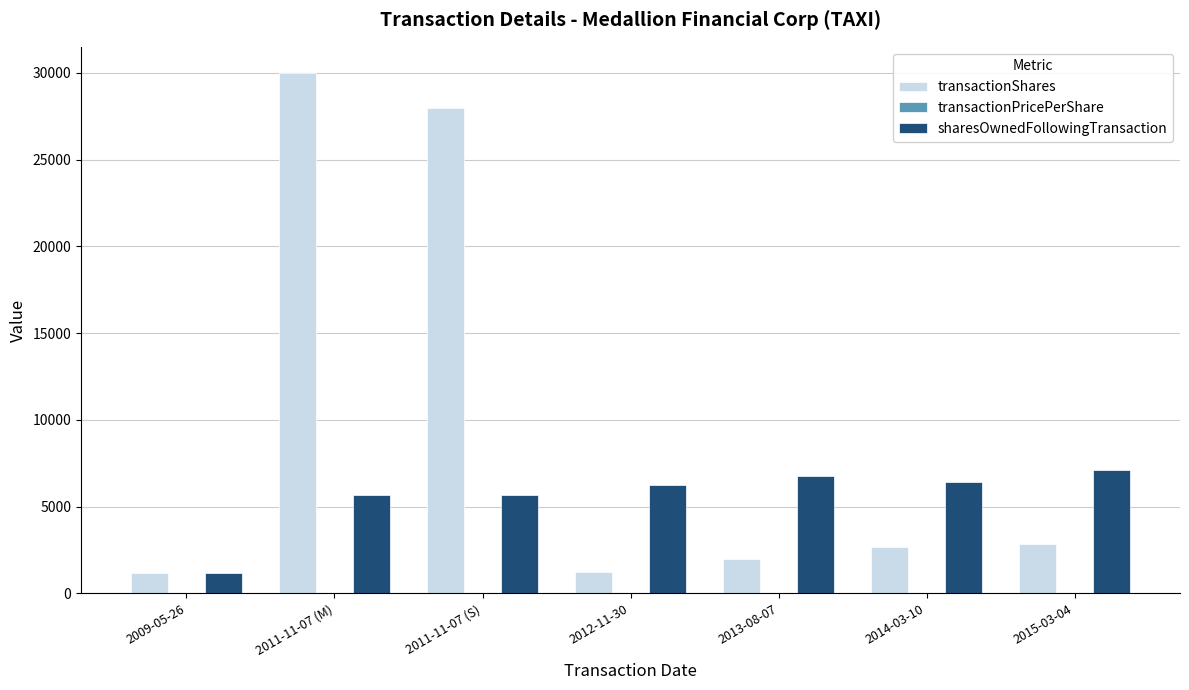

At which label does transactionShares first exceed 2695?

2011-11-07 (M)